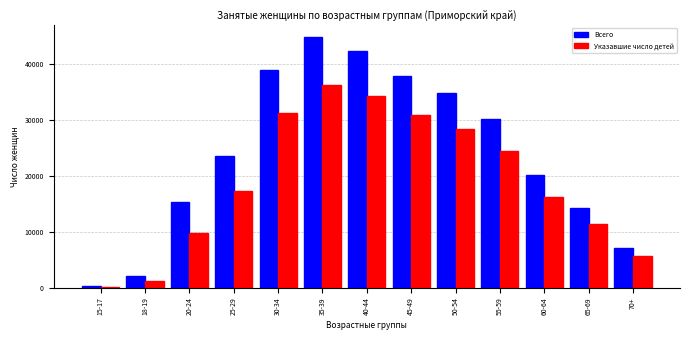

Reading left to right, list all the values displayed in this chart.

Всего: 391	2119	15362	23555	39035	44862	42313	37947	34942	30155	20148	14279	7140
Указавшие число детей: 208	1249	9873	17240	31225	36245	34412	30901	28354	24433	16278	11465	5620